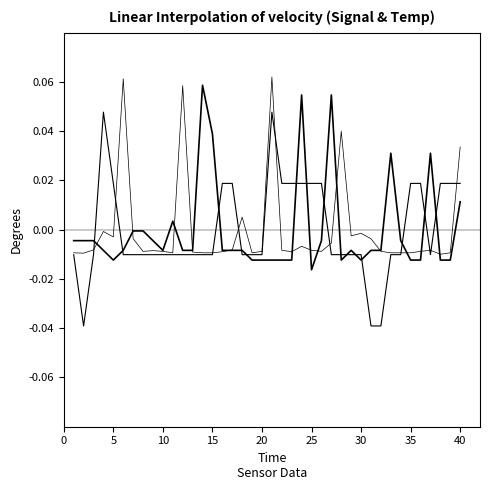

True or false: Signal has a value of -0.0 at 32.

False